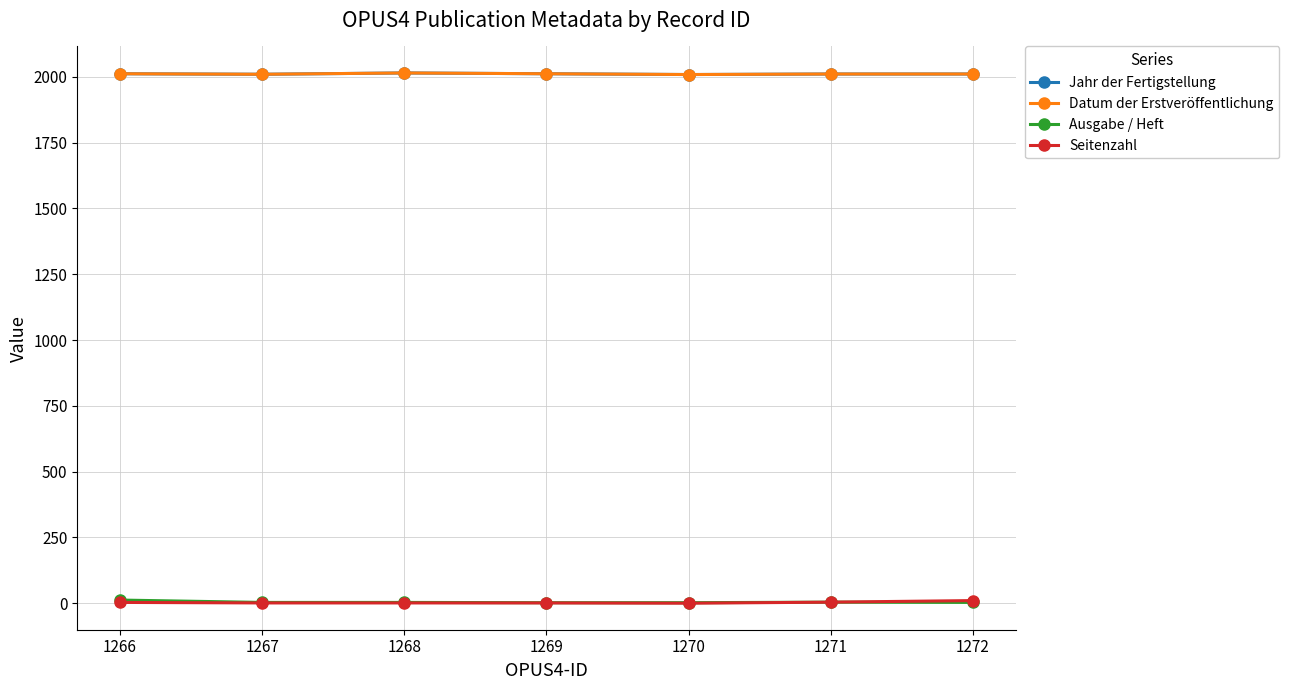

Is this an area chart (filled region under the line)?

No